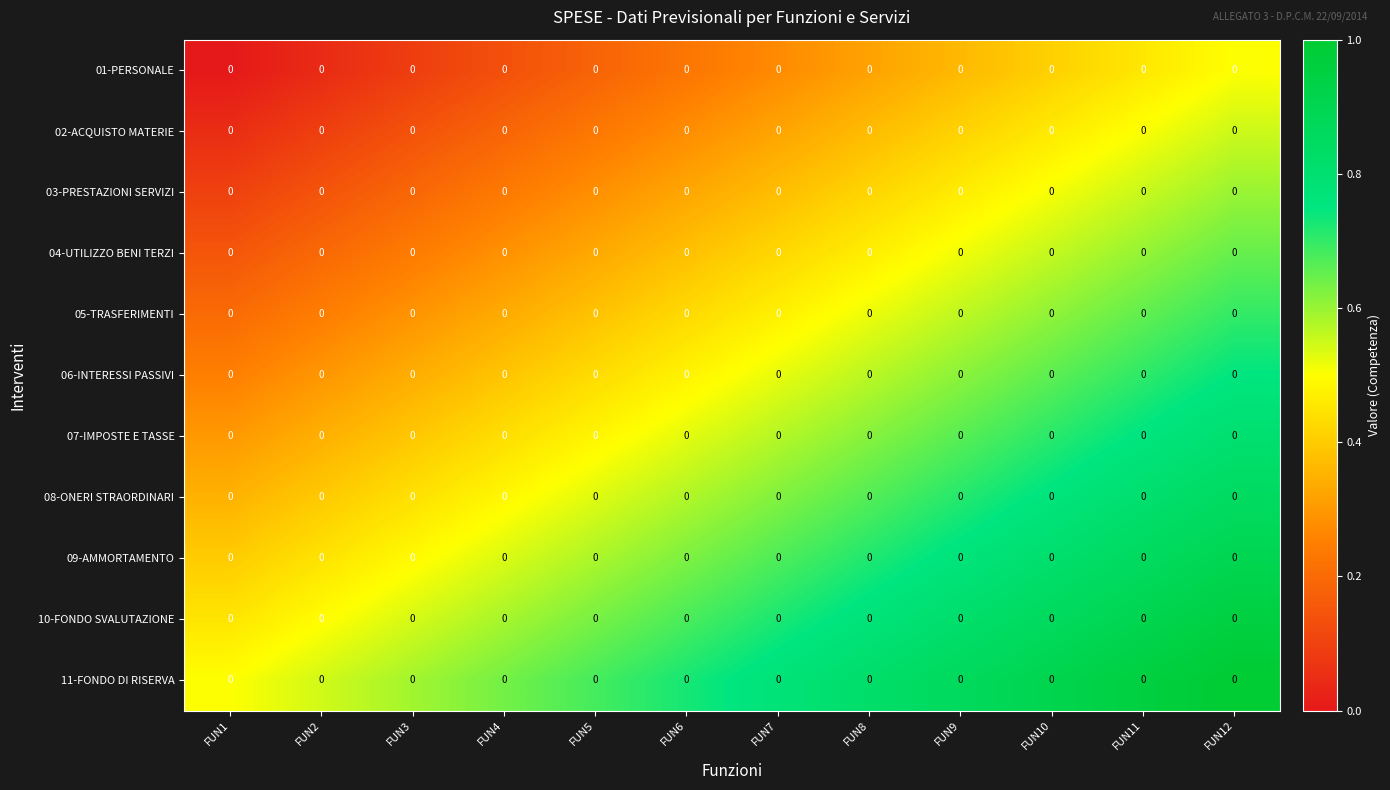

Which has a higher value, FUN3 or FUN2?

FUN3